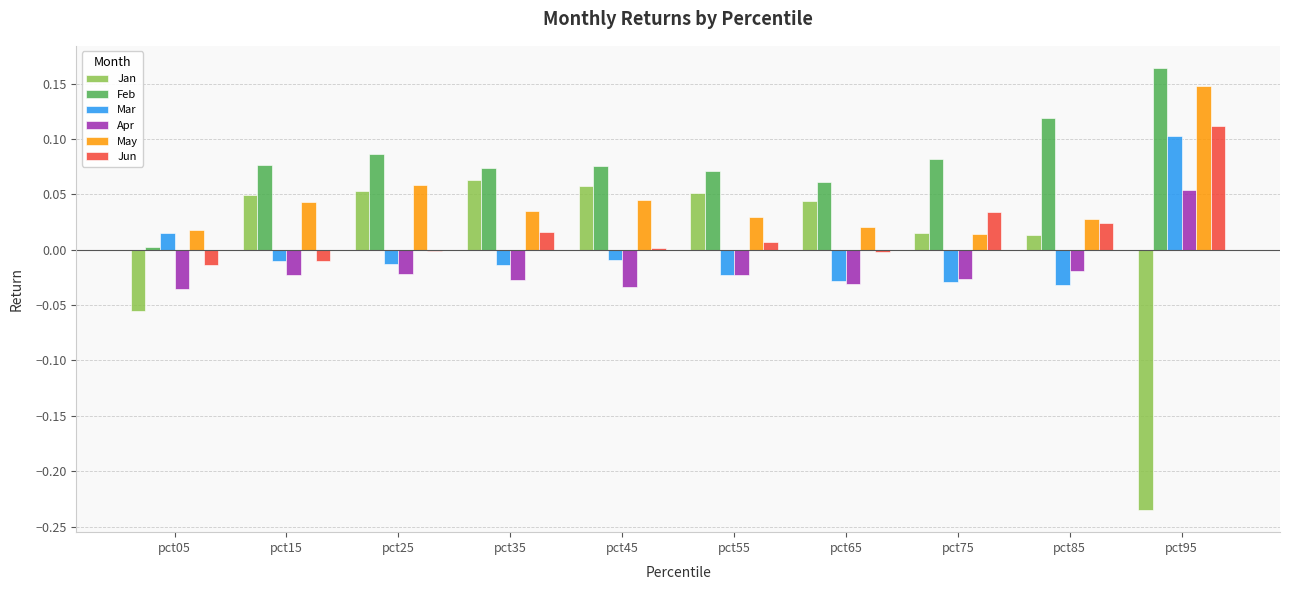

What are all the series names shown in the legend?

Jan, Feb, Mar, Apr, May, Jun